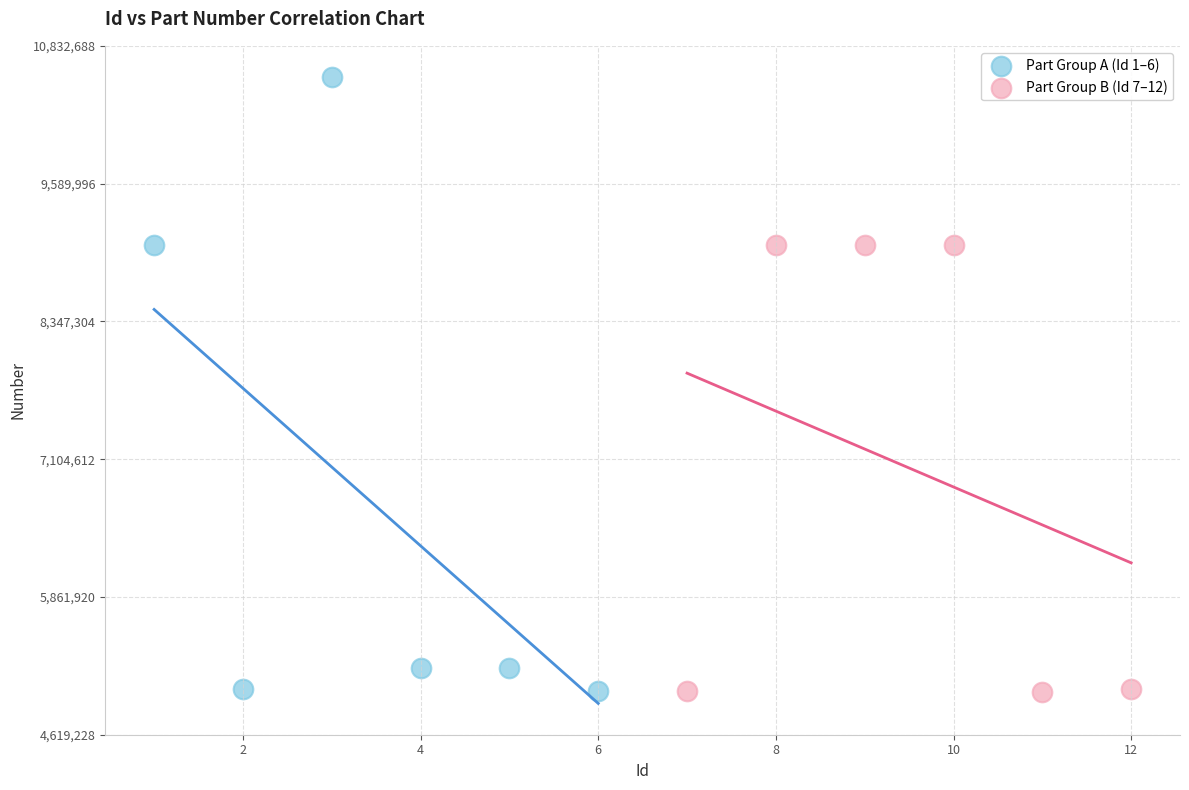

Which series contains the highest Y value?

Part Group A (Id 1–6)